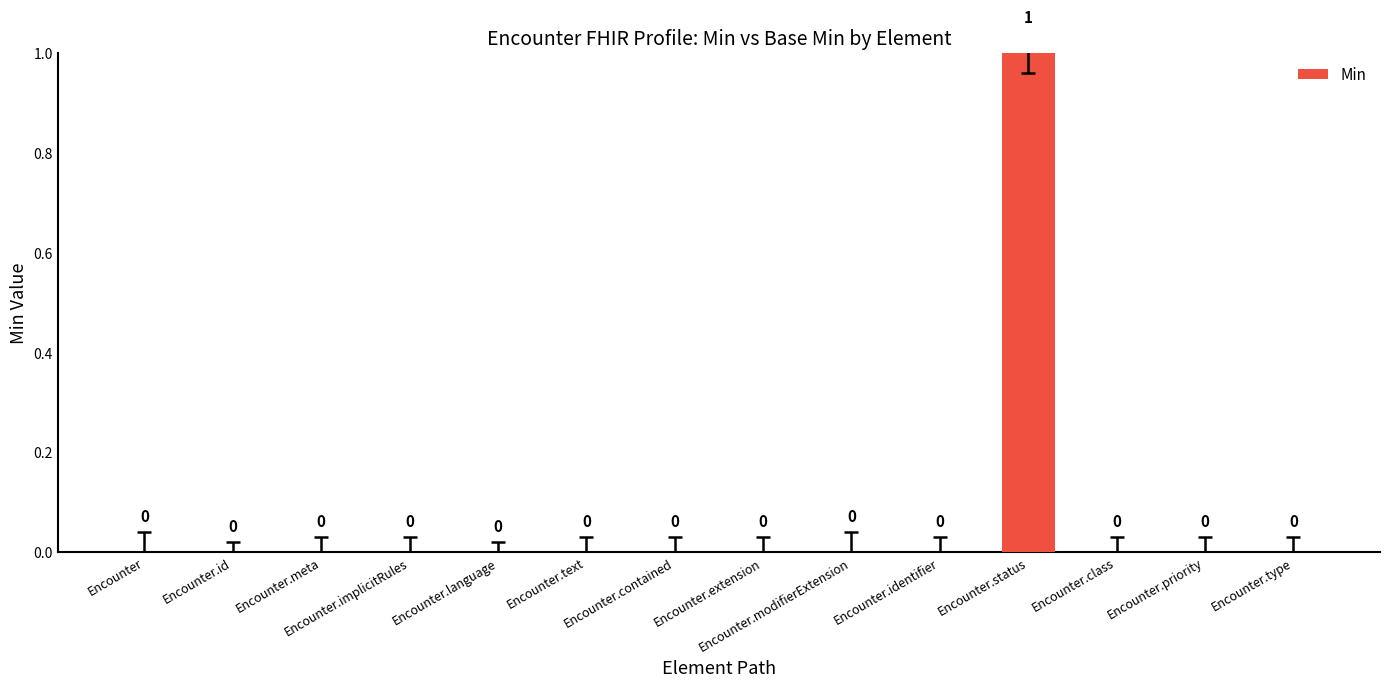

True or false: the data shows 0 at Encounter.implicitRules.

True